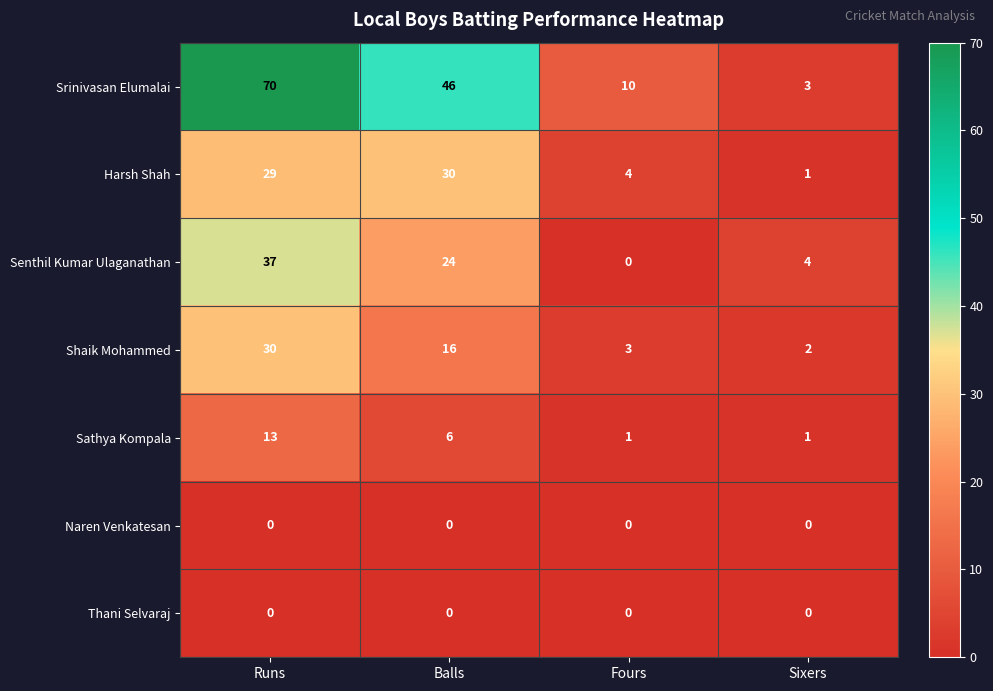

True or false: Senthil Kumar Ulaganathan has a value of 0 at Fours.

True